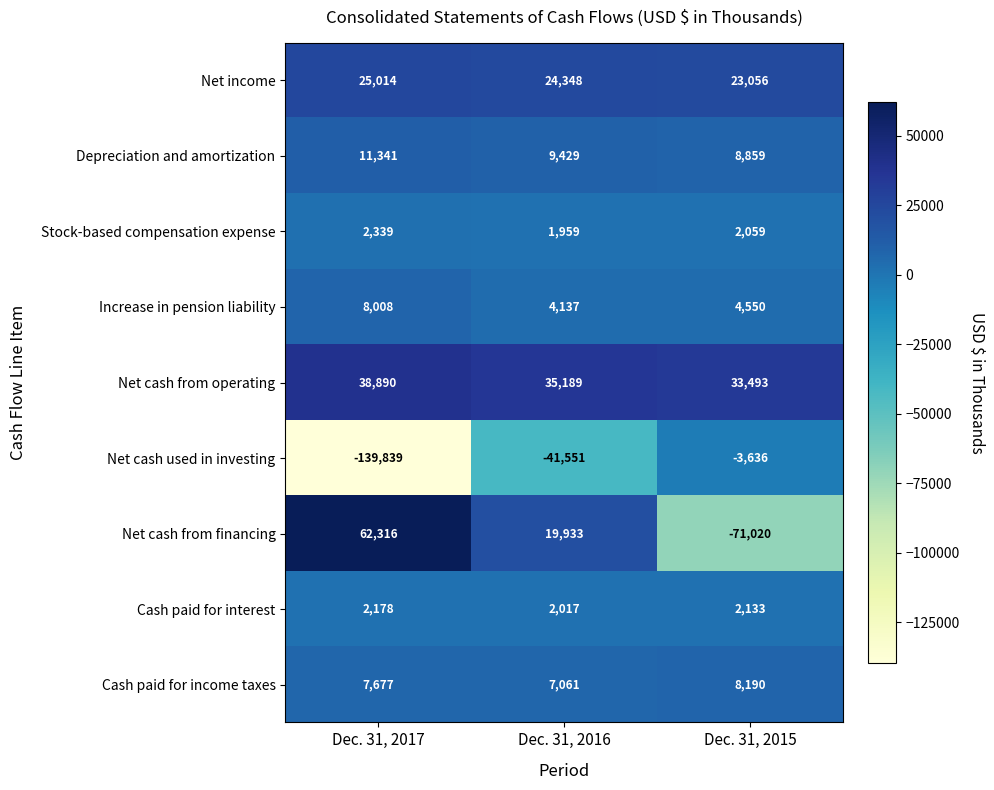

What is the spread (max minus min) of values at Dec. 31, 2016?

76740